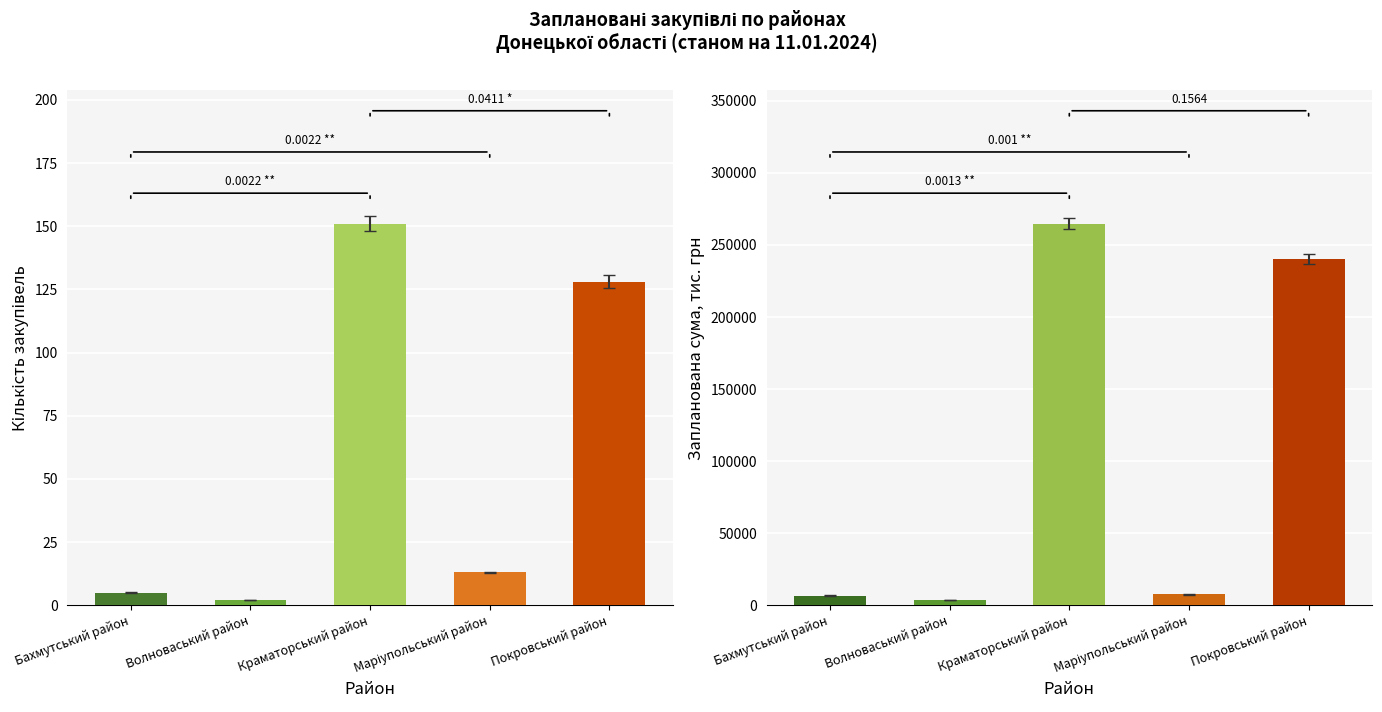

Between Бахмутський район and Волноваський район, which is larger?

Бахмутський район